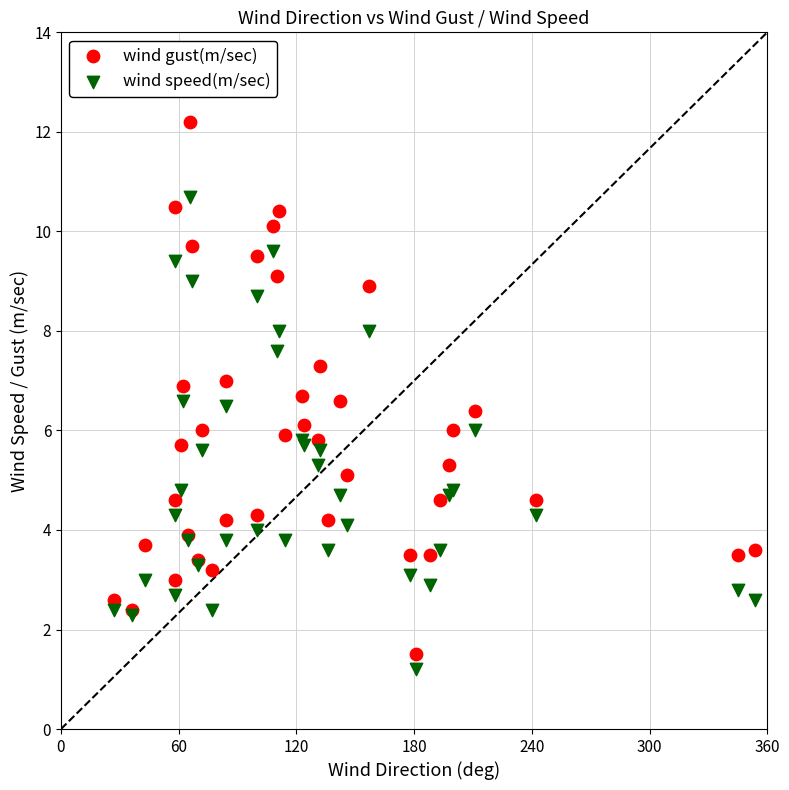

Which series reaches the maximum Y coordinate?

wind gust(m/sec)